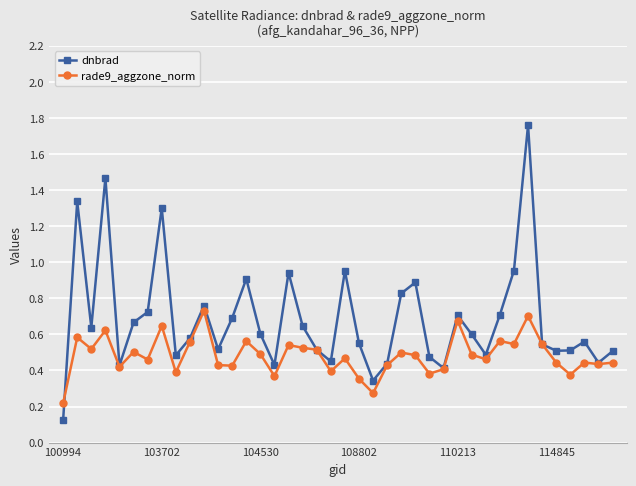

Which series has the largest total across all categories?

dnbrad